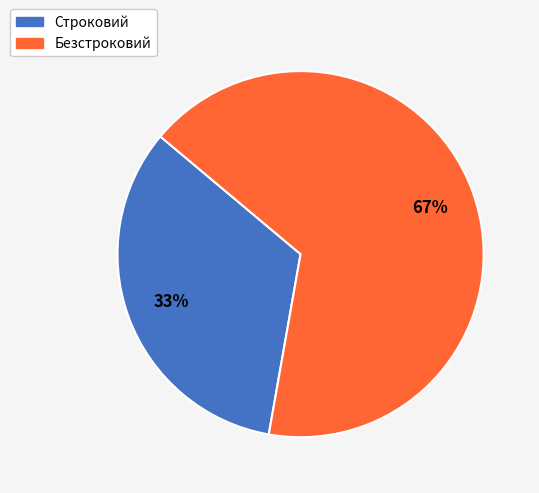

Combined, do Строковий and Безстроковий account for over 50%?

Yes